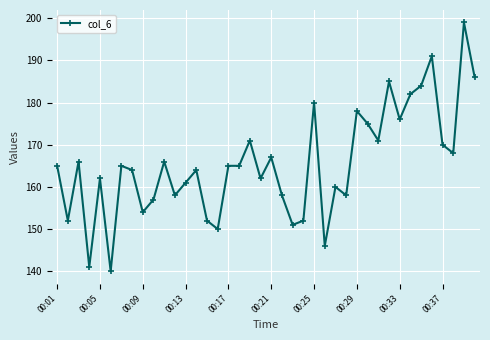

What is the average value?

165